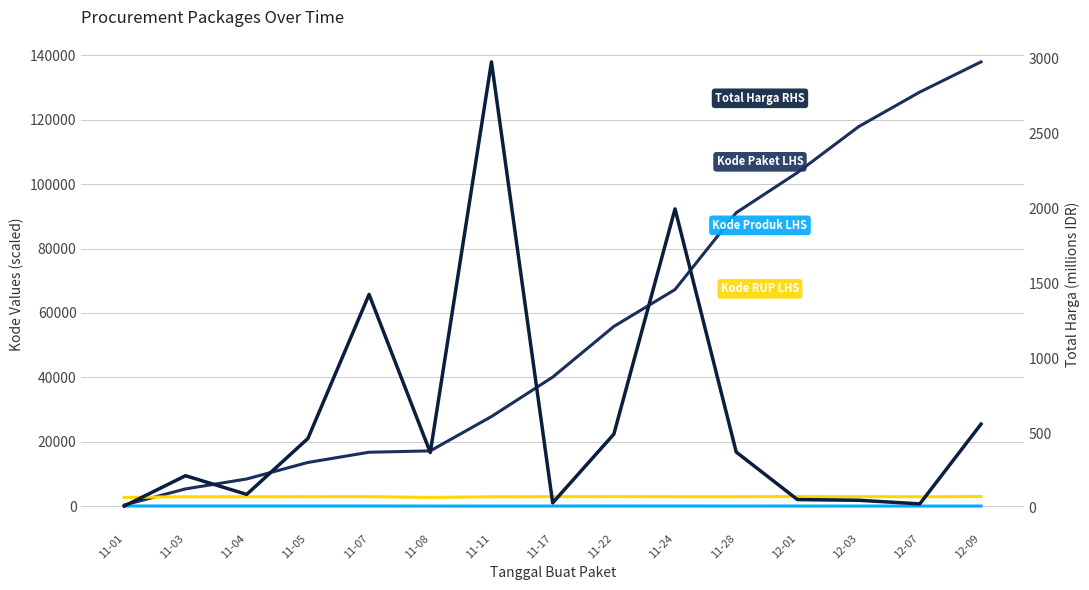

True or false: Kode Paket LHS and Kode Produk LHS intersect in this chart.

False